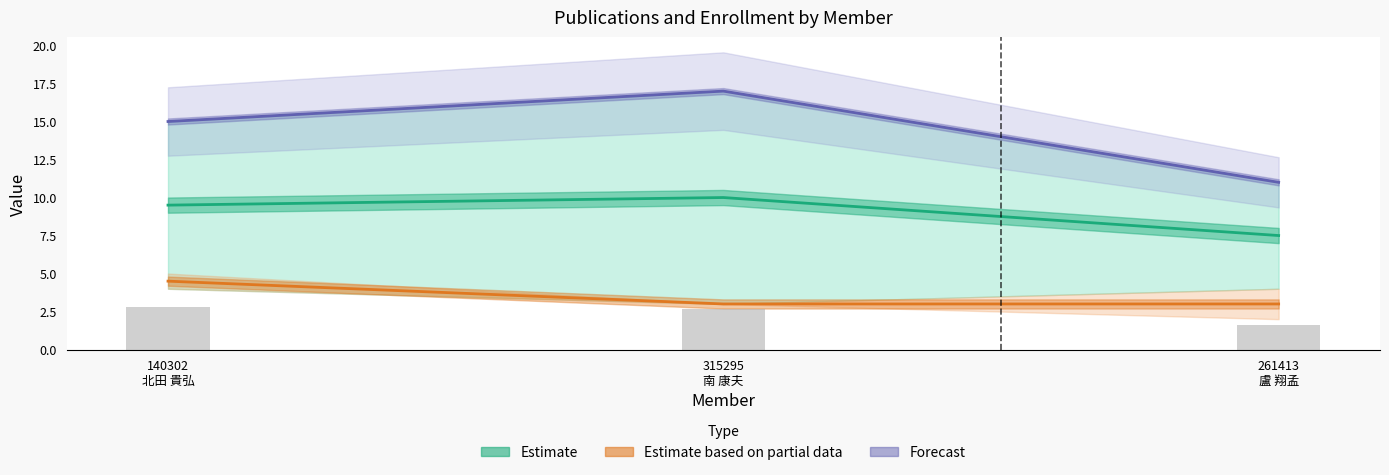

What position from the left is 261413
盧 翔孟?

3